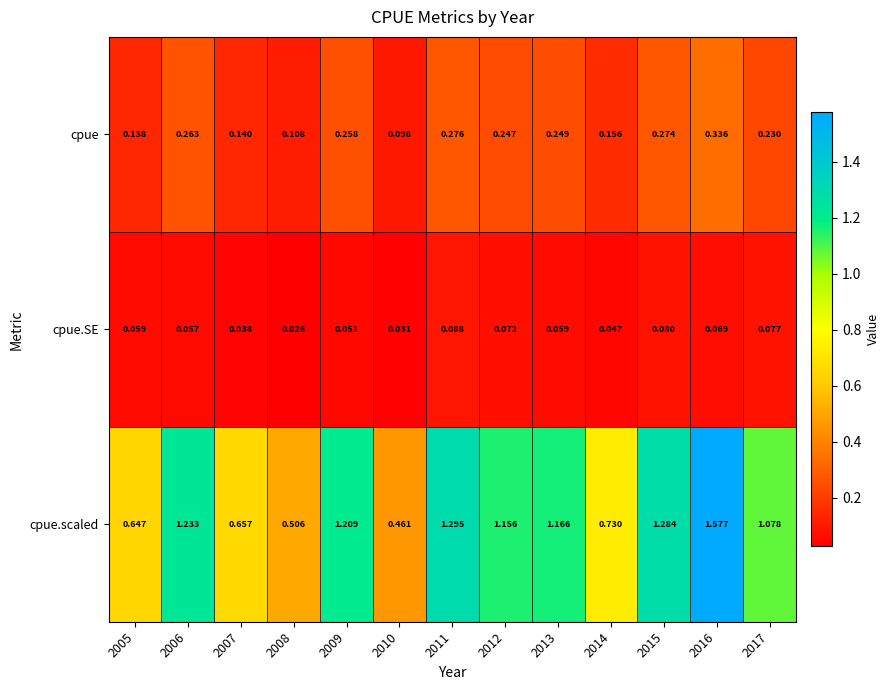

Which series has the largest total across all categories?

cpue.scaled